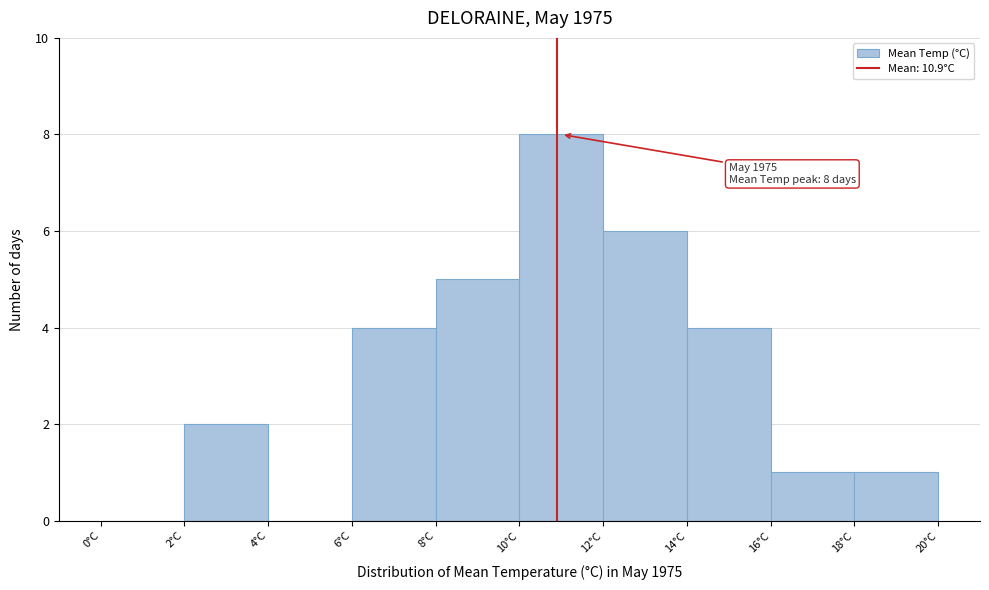

Which range on the x-axis has the tallest bar?

10 to 12